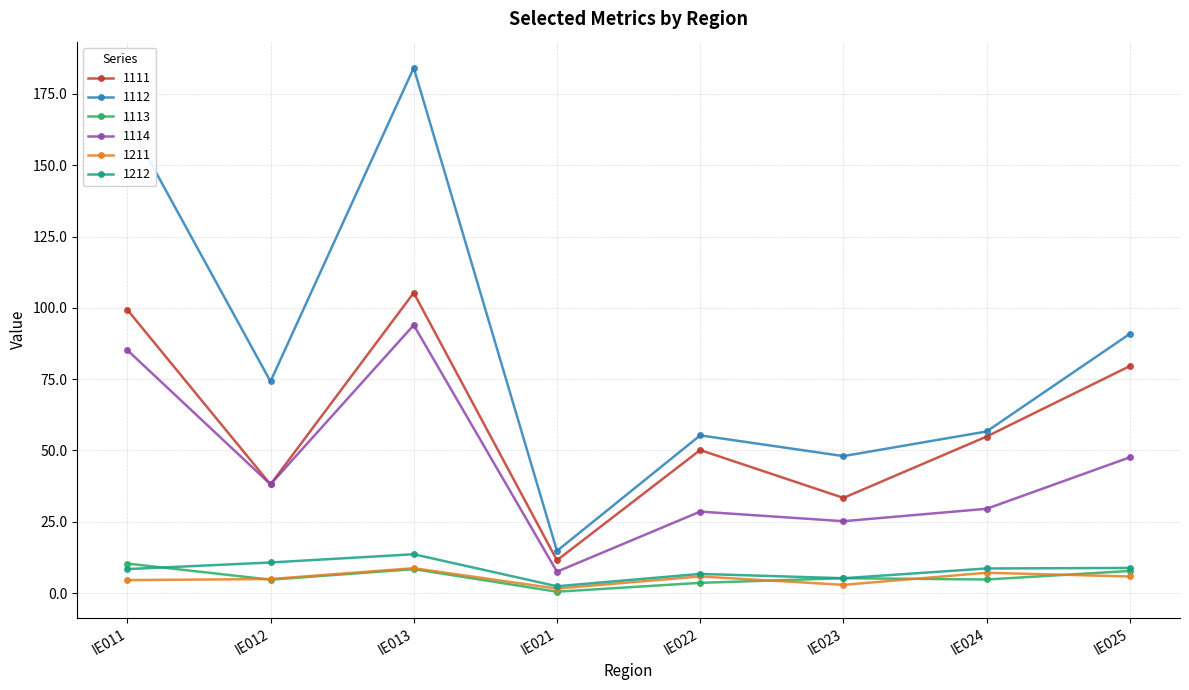

True or false: 1211 has more than 0 points higher than both neighbors.

True